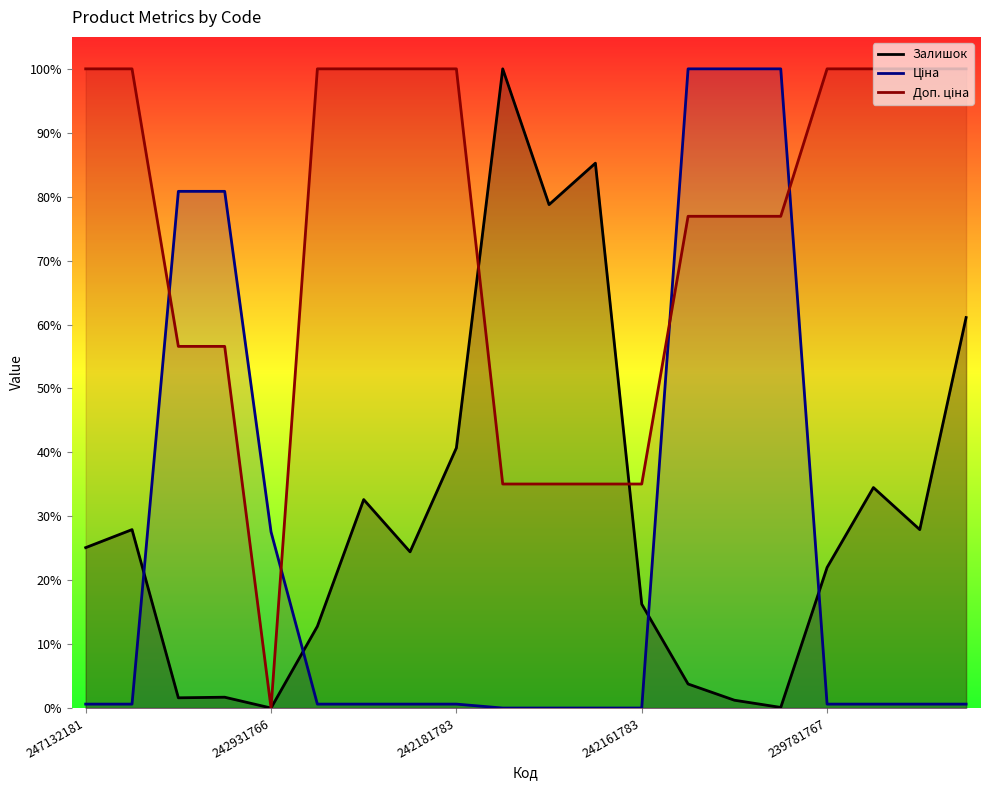

How many interior local valleys does the Залишок series have?

6